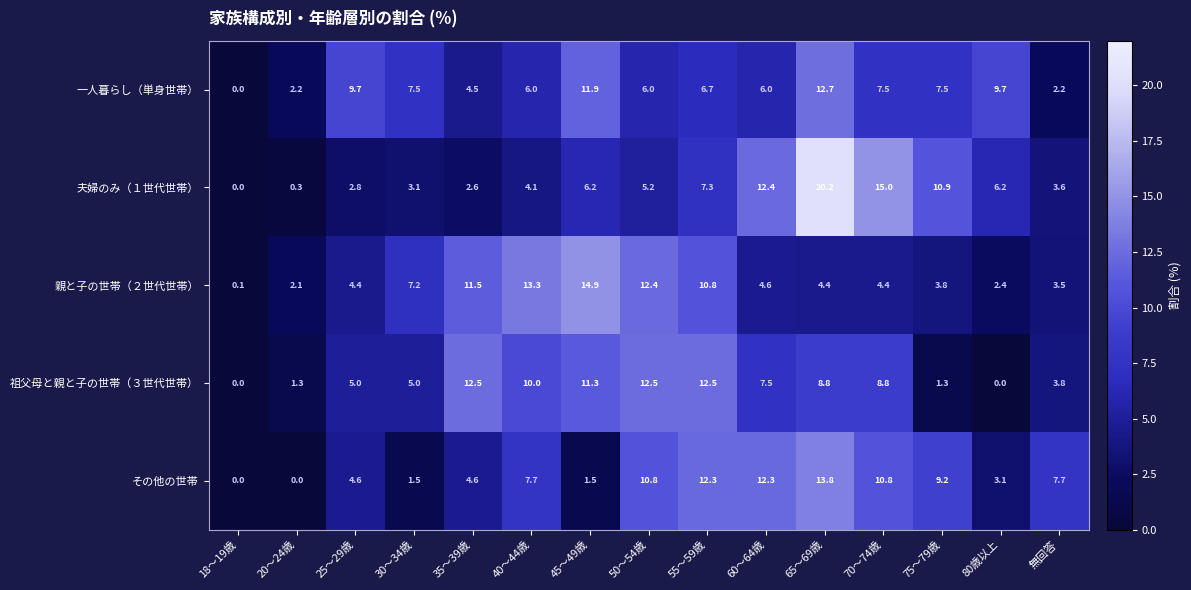

At 70～74歳, list the series in order from smallest to largest.

親と子の世帯（２世代世帯）, 一人暮らし（単身世帯）, 祖父母と親と子の世帯（３世代世帯）, その他の世帯, 夫婦のみ（１世代世帯）